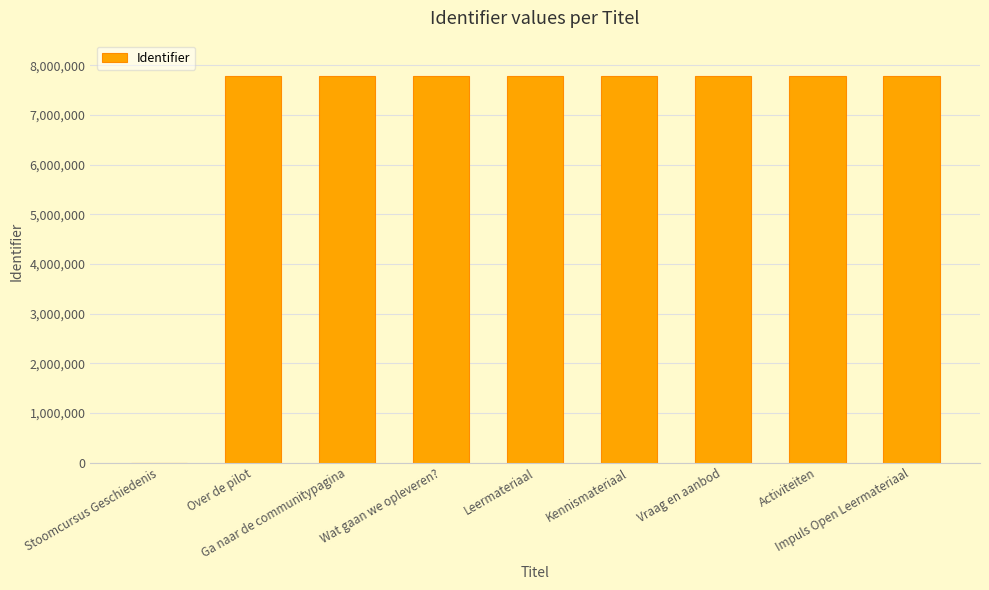

What is the sum of all values?

62330711